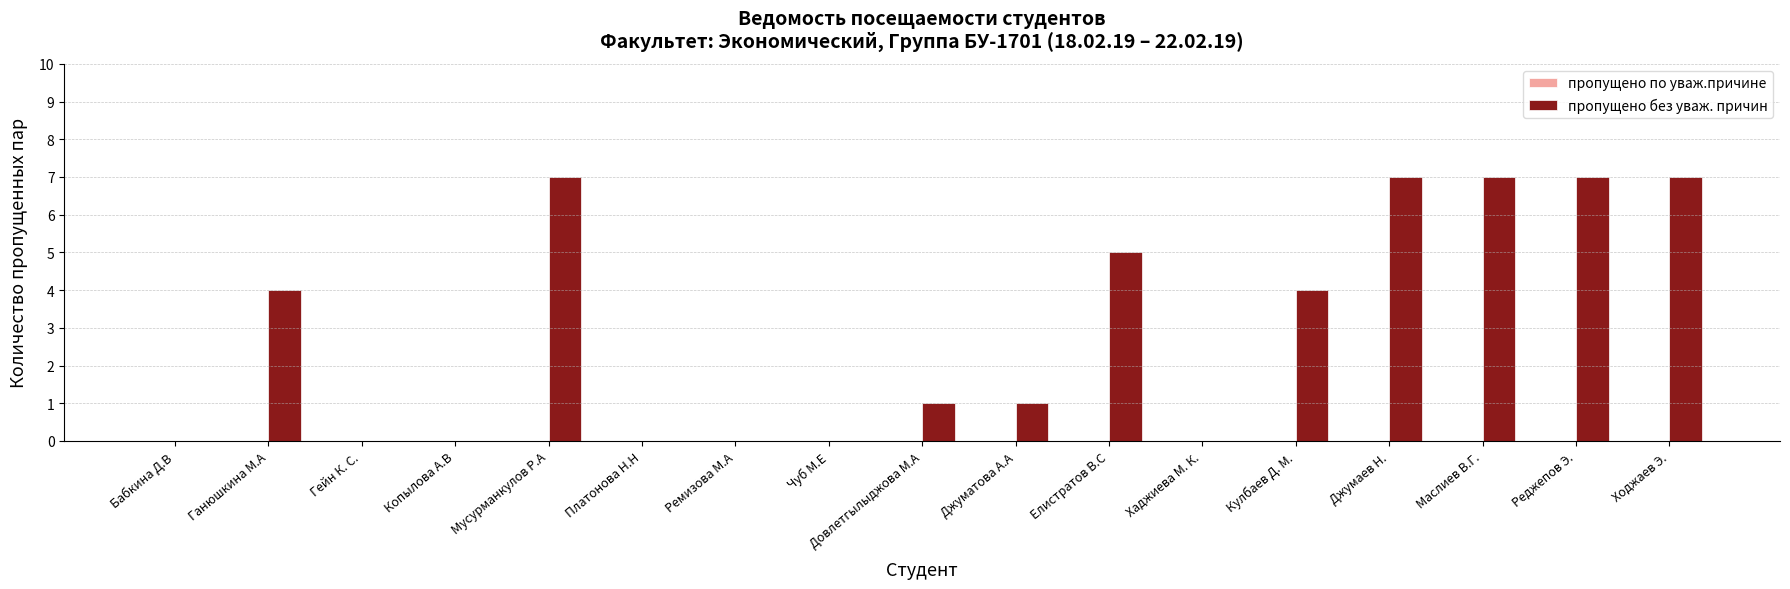

What is the approximate value at Маслиев В.Г.?

7